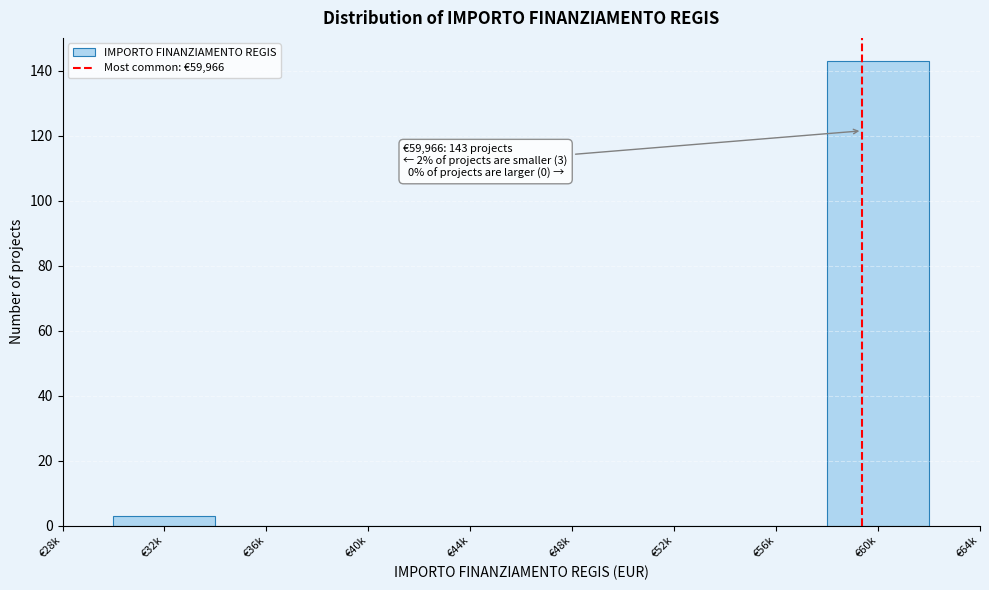

Reading left to right, transcribe all the data shown in this chart.

€32k=3	€36k=0	€40k=0	€44k=0	€48k=0	€52k=0	€56k=0	€60k=143